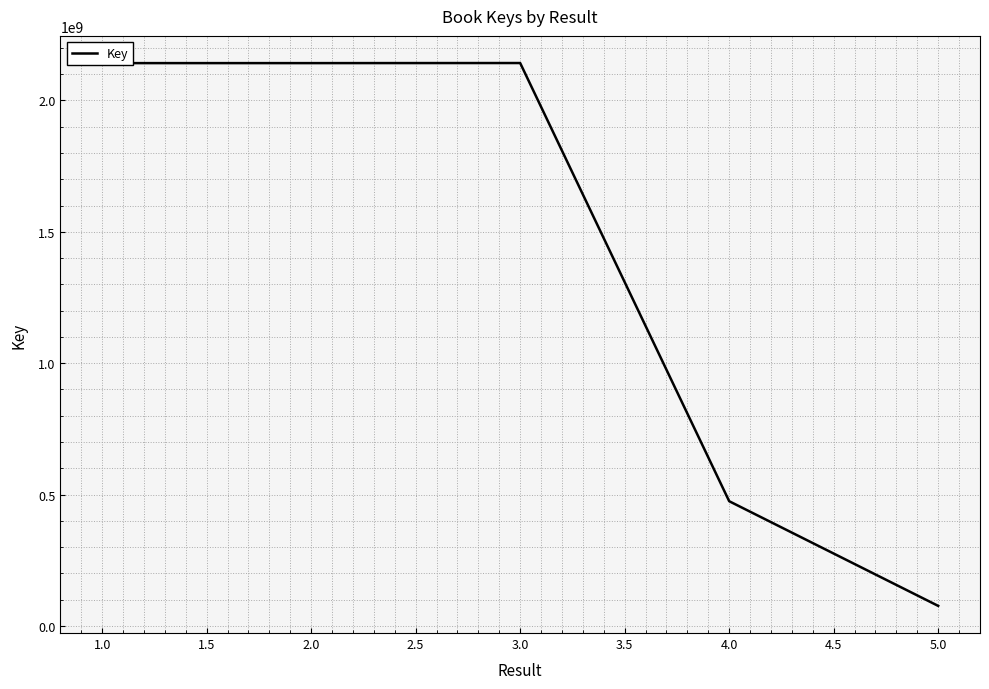

Is it true that the value at 3.0 is 3436971614?

False